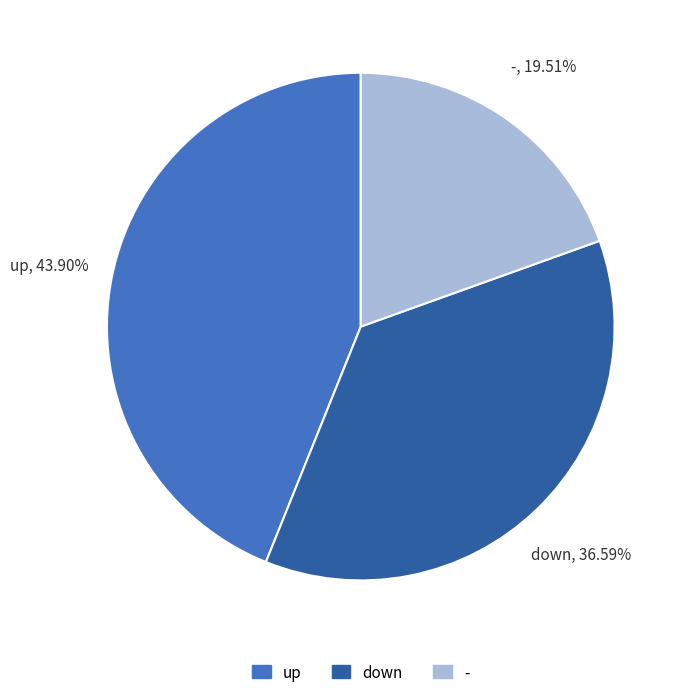

Does - account for over 50% of the chart?

No